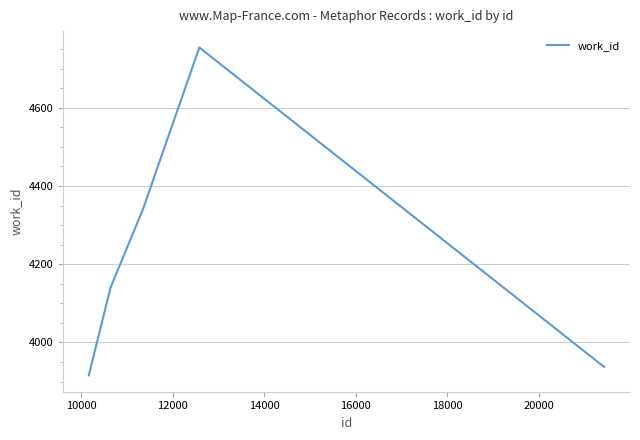

What is the difference between the maximum and minimum values?

838